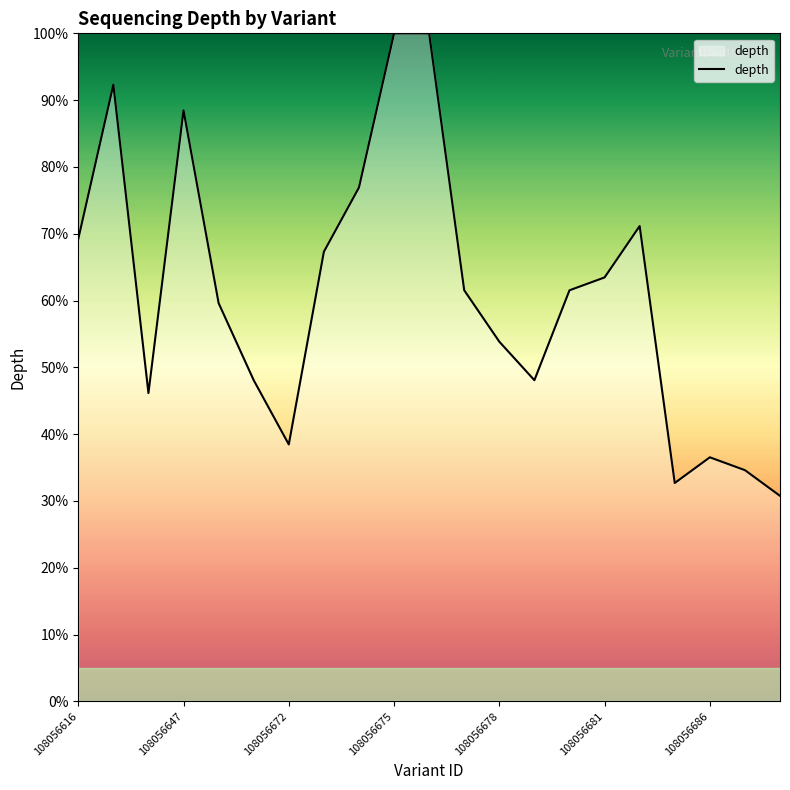

What is the maximum value shown in the chart?

100.0